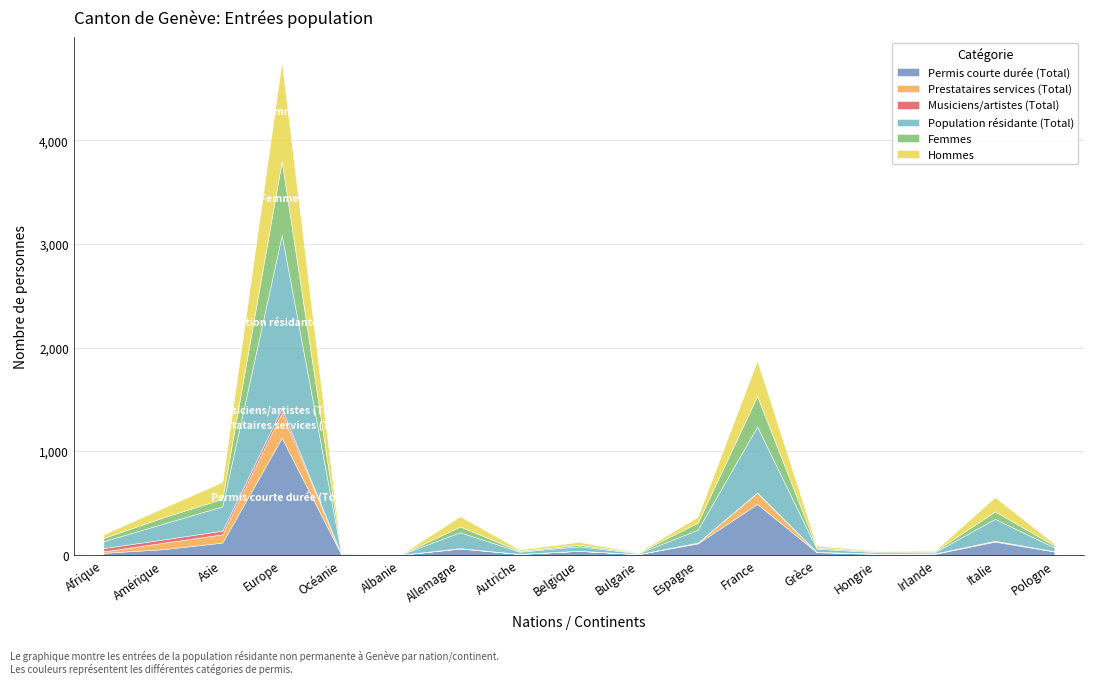

At how many categories does at least one series exceed 1309?

1